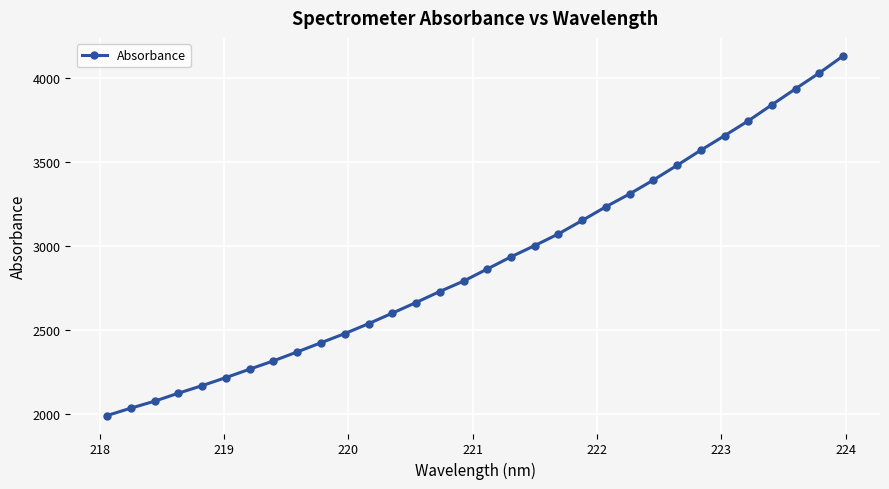

What is the minimum value shown in the chart?

1992.9